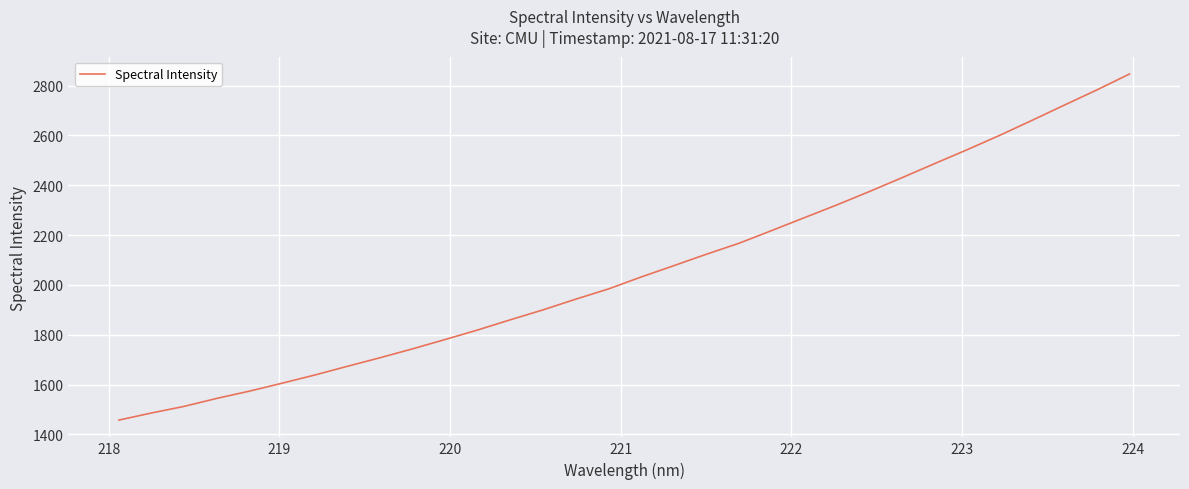

What is the difference between the maximum and minimum values?

1389.3